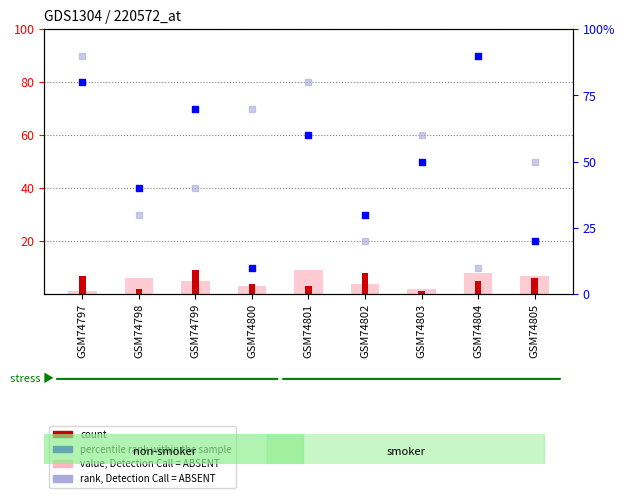

What is the total value across all series at GSM74805?

83